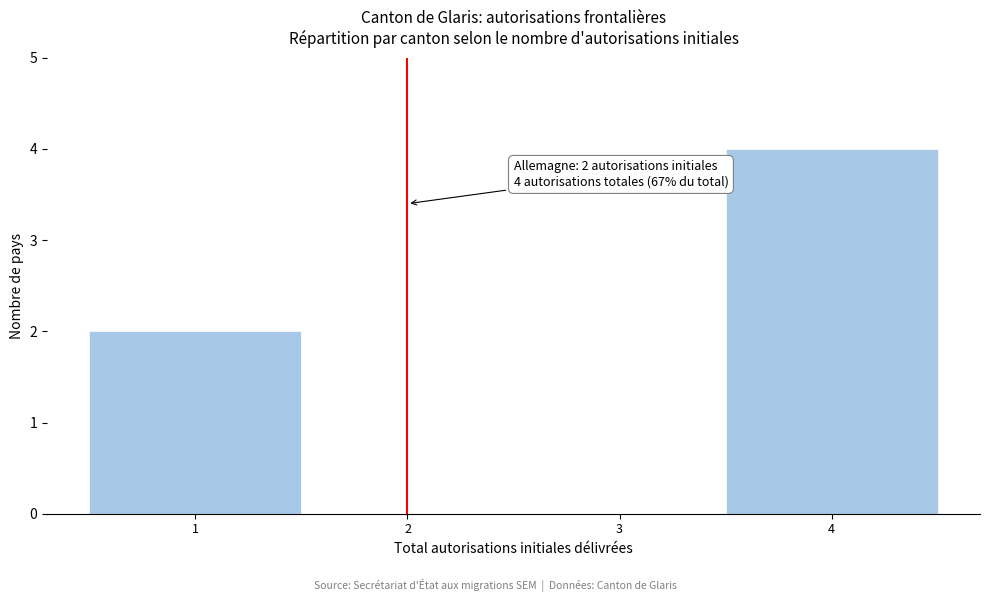

Which range on the x-axis has the tallest bar?

3.5 to 4.5